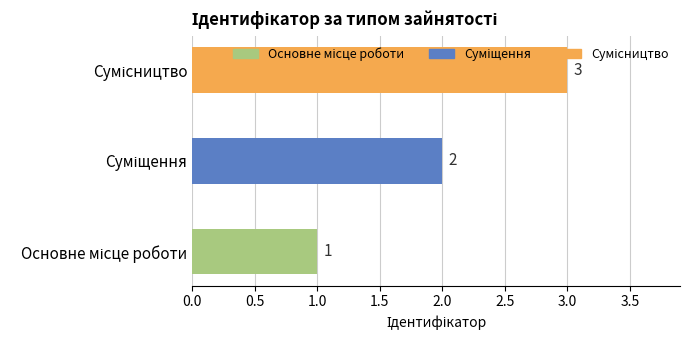

What is the sum of all values?

6